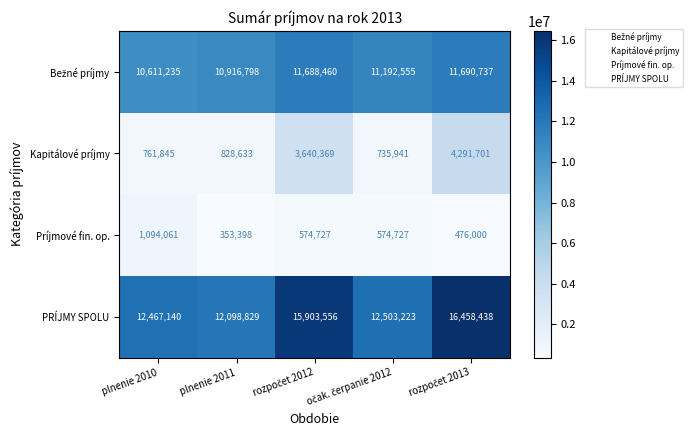

At which label does Príjmové fin. op. first exceed 574727?

plnenie 2010